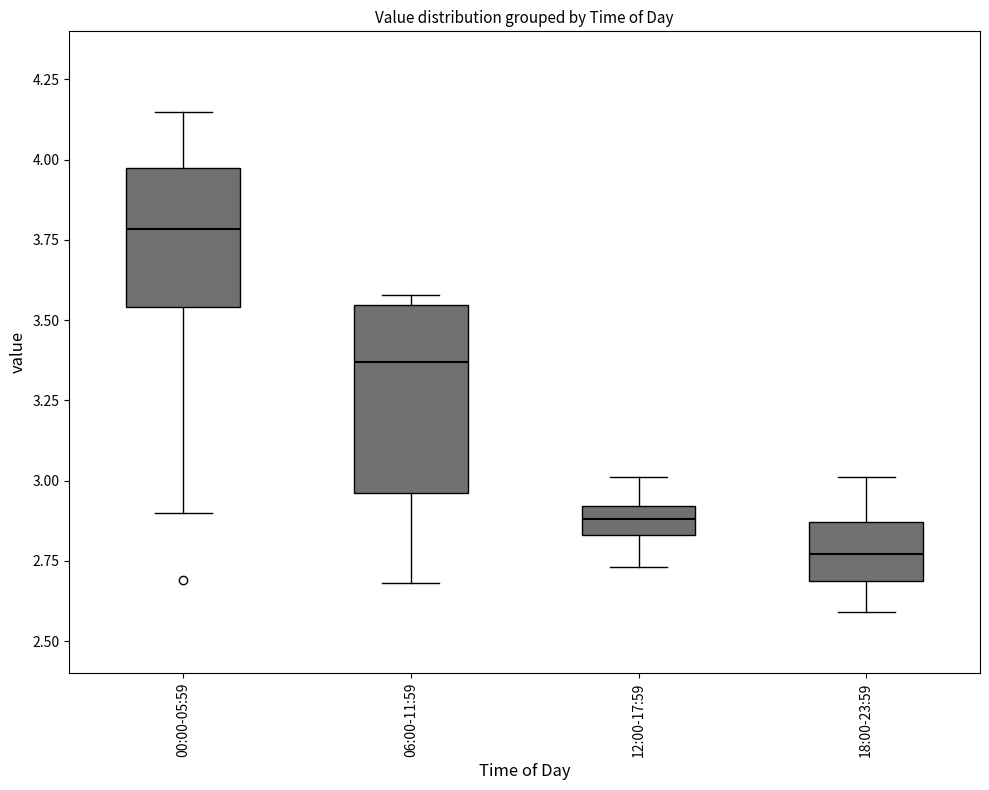

Where is the lower edge of the box for 12:00-17:59 on the y-axis? The values are not printed on the chart, so give them approximately, as read against the axis.

2.85